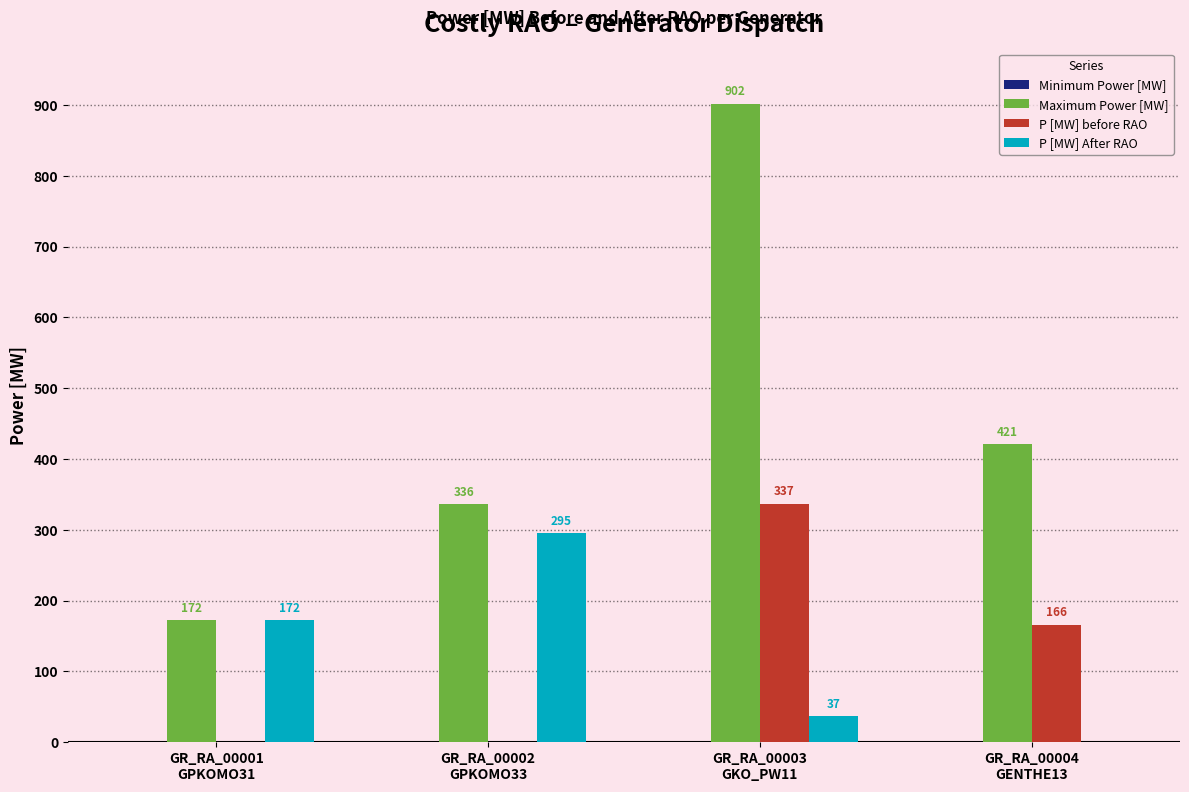

Which series has the largest total across all categories?

Maximum Power [MW]